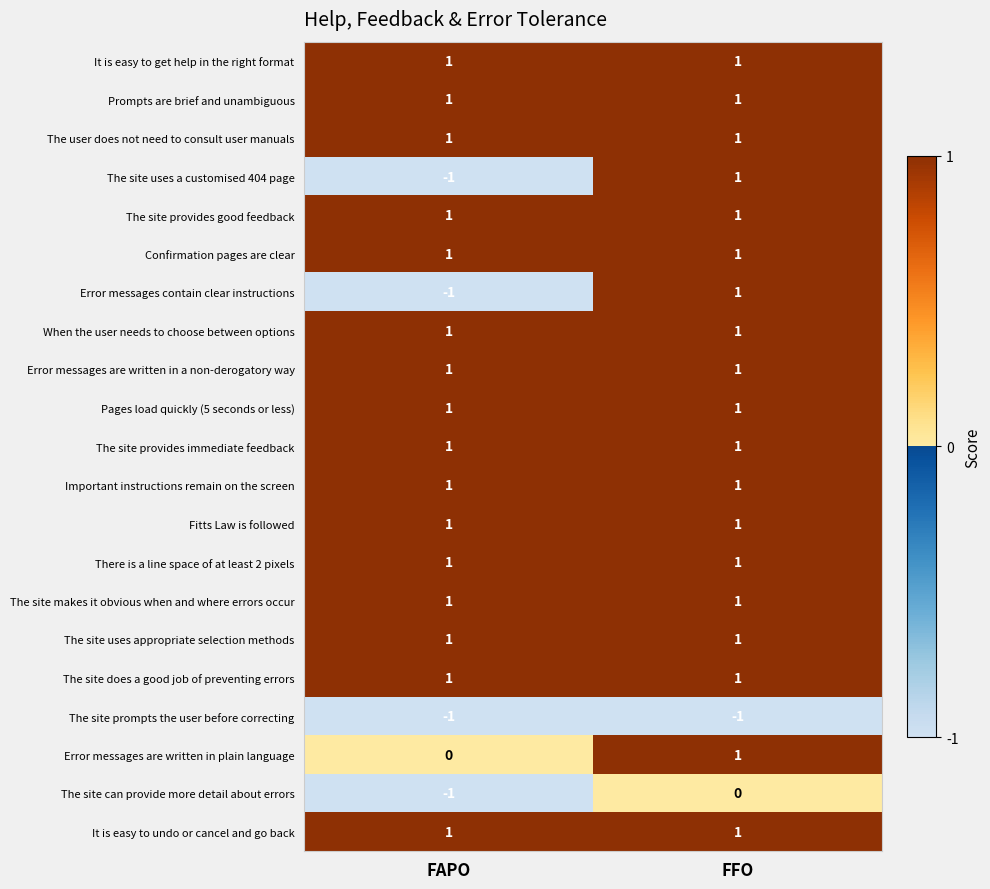

At which label is The site prompts the user before correcting closest to -1?

FAPO